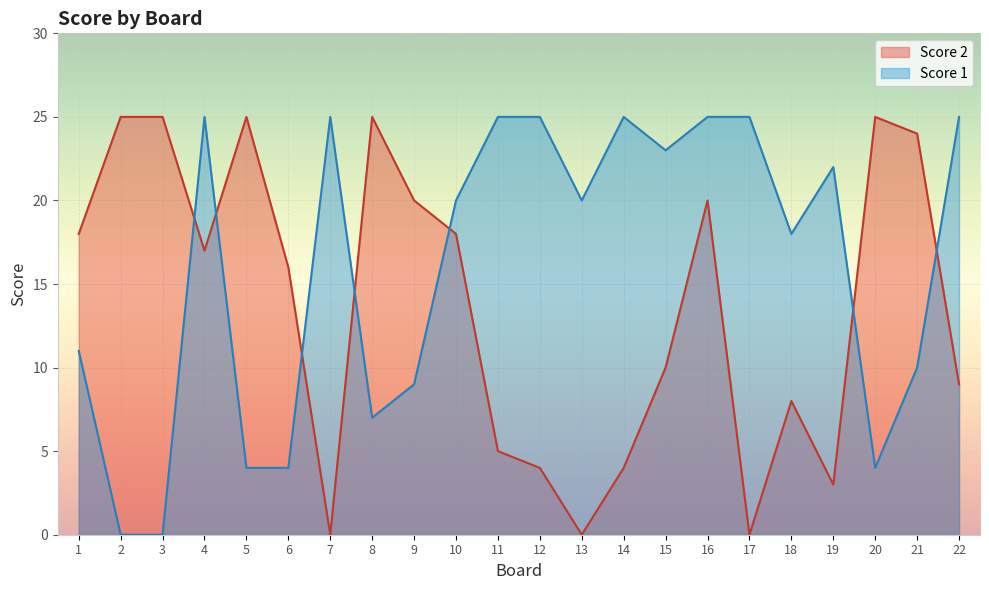

At which category does the chart reach its minimum across all series?

7